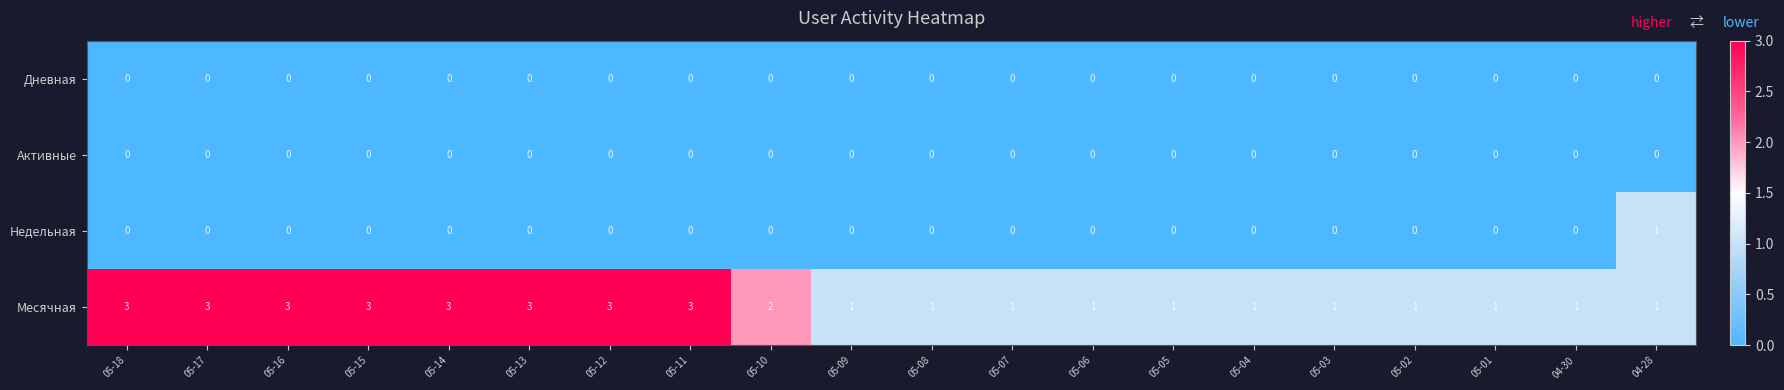

Which series changed the most between 05-13 and 05-10?

Месячная